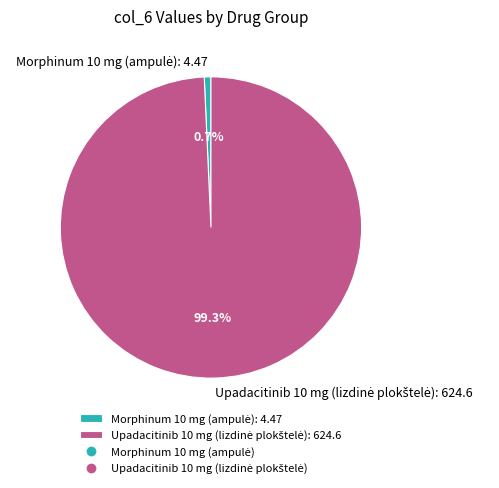

Is there any slice that represents more than half of the pie?

Yes